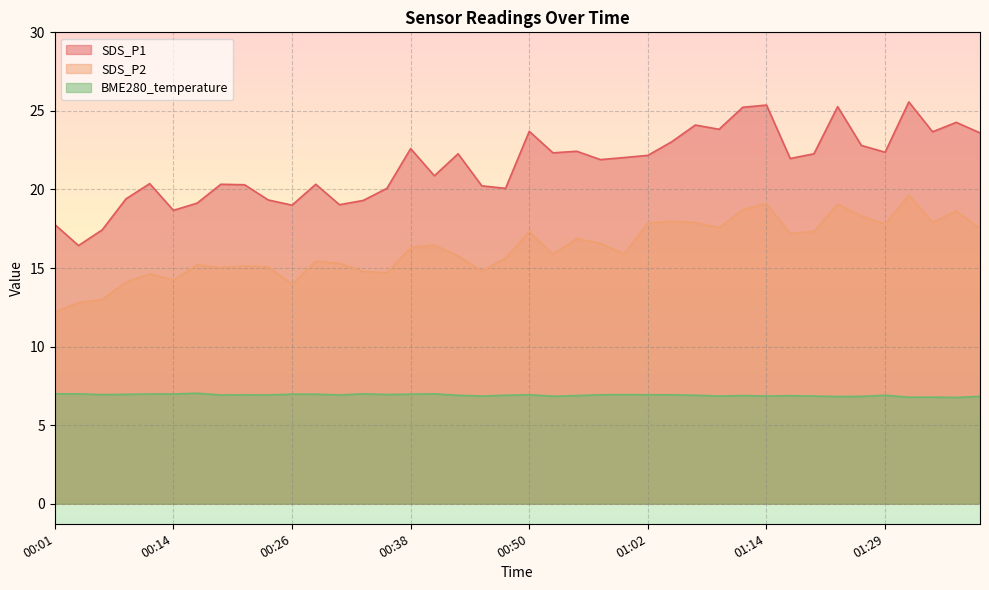

True or false: SDS_P1 has more than 0 points higher than both neighbors.

True